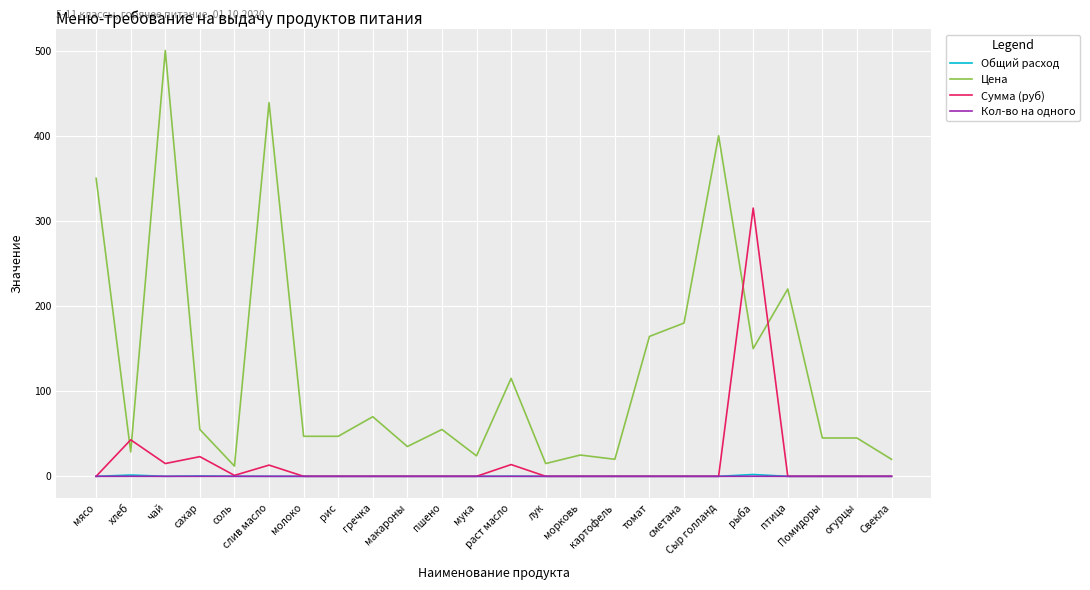

What is the greatest value displayed?

500.0